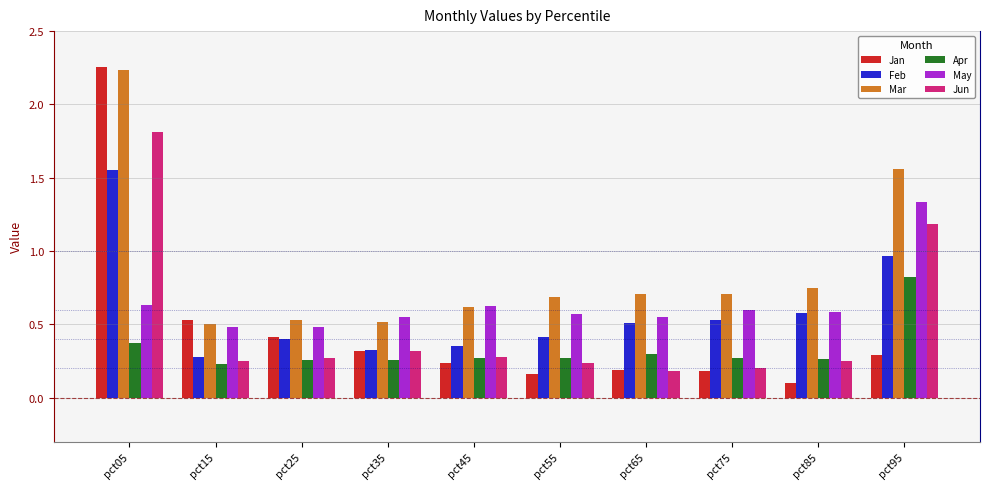

Are the bars grouped side by side (vs. stacked)?

Yes